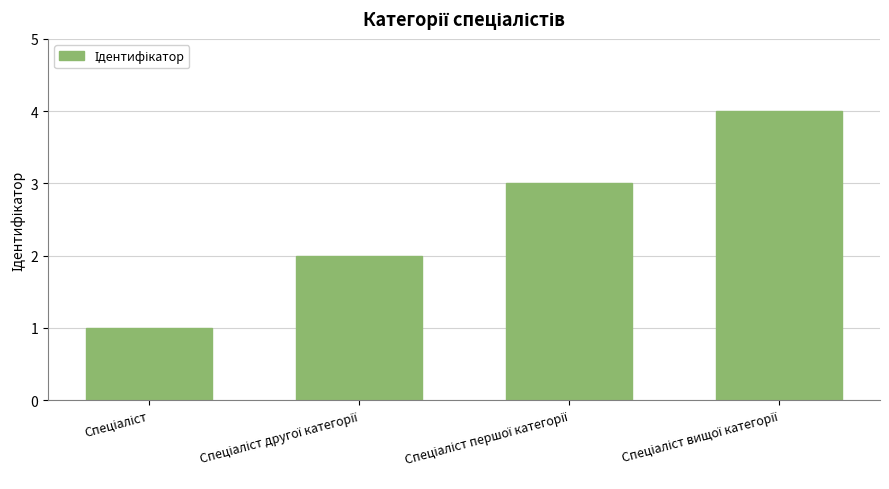

What is the maximum value shown in the chart?

4